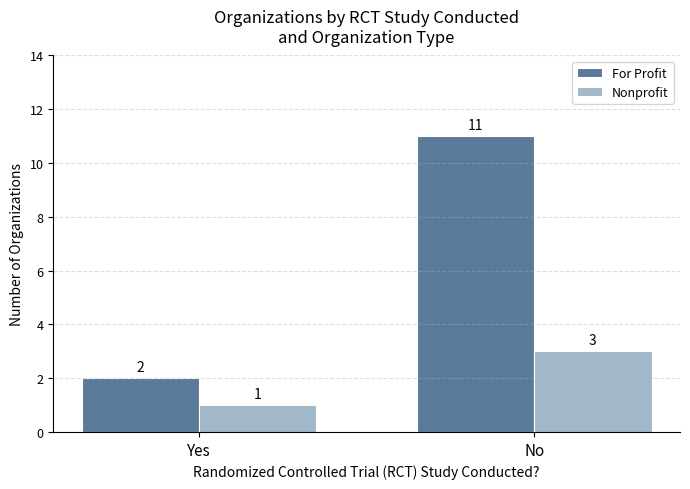

List the series in order of their overall mean, highest first.

For Profit, Nonprofit